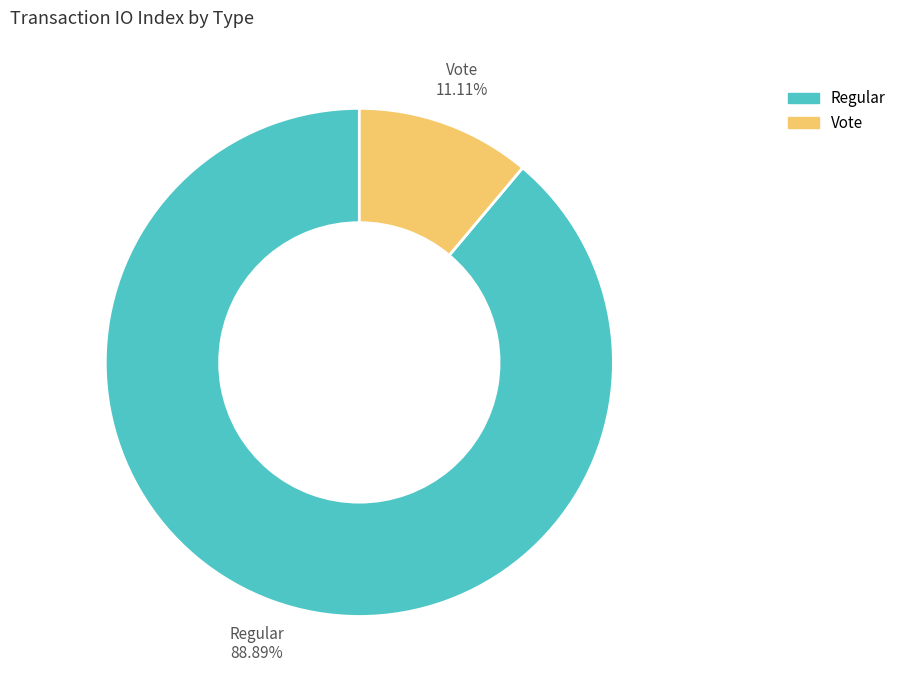

True or false: Regular accounts for 89% of the total.

True